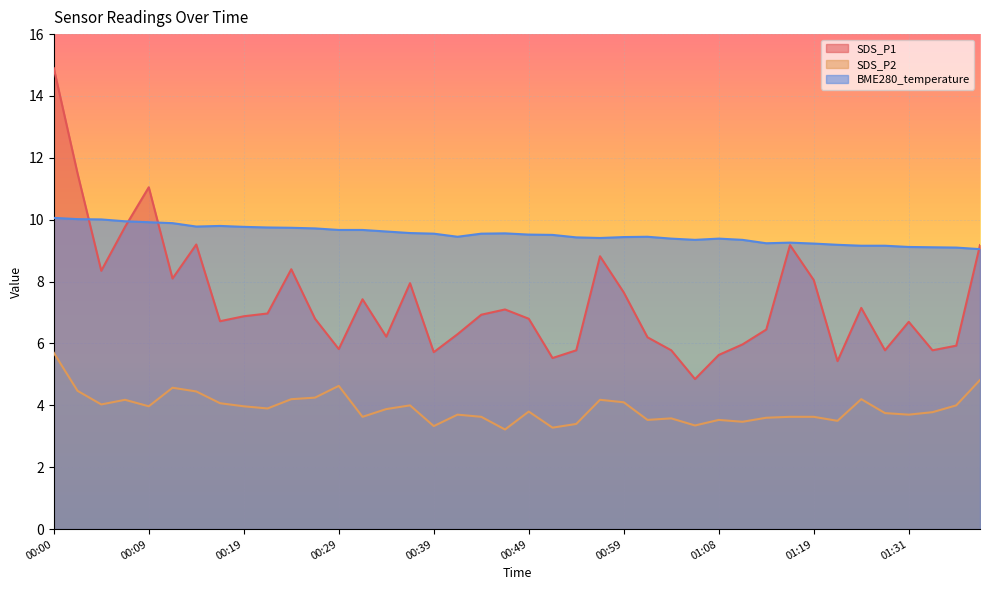

What is the difference between the highest and lowest values at 00:21?

5.8